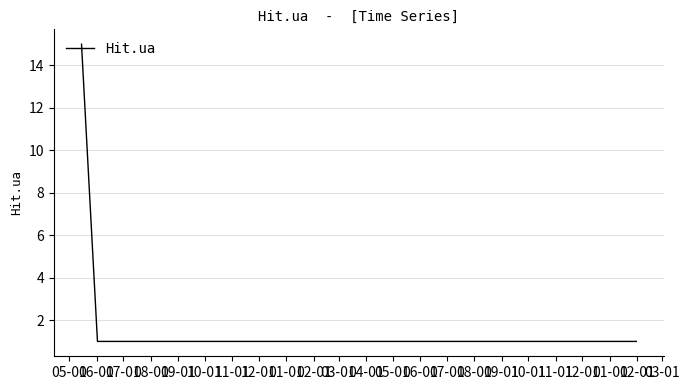

Count the number of data series in this chart.

1